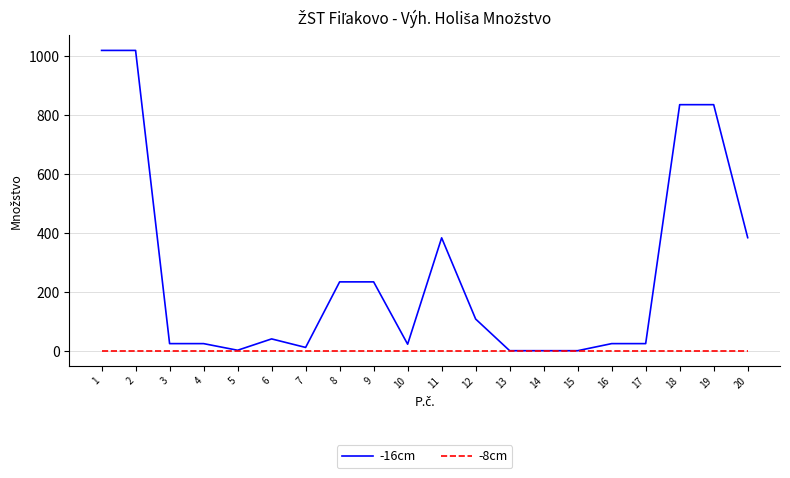

The value of -16cm at 20 is 384.5. True or false?

True